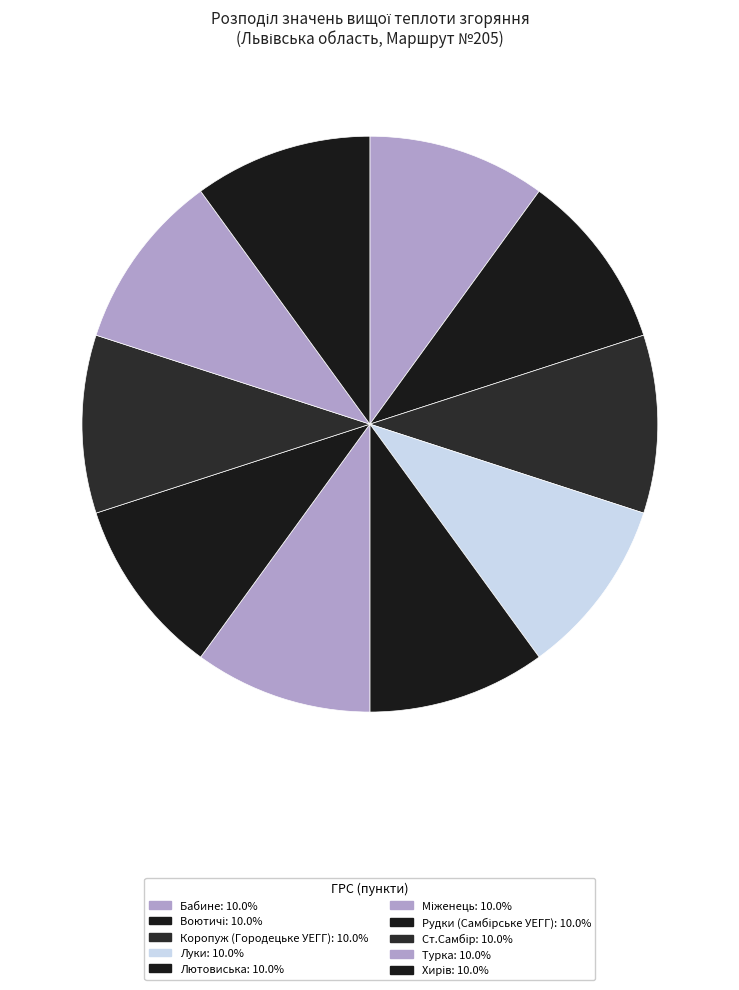

Count the number of slices in the pie.

10